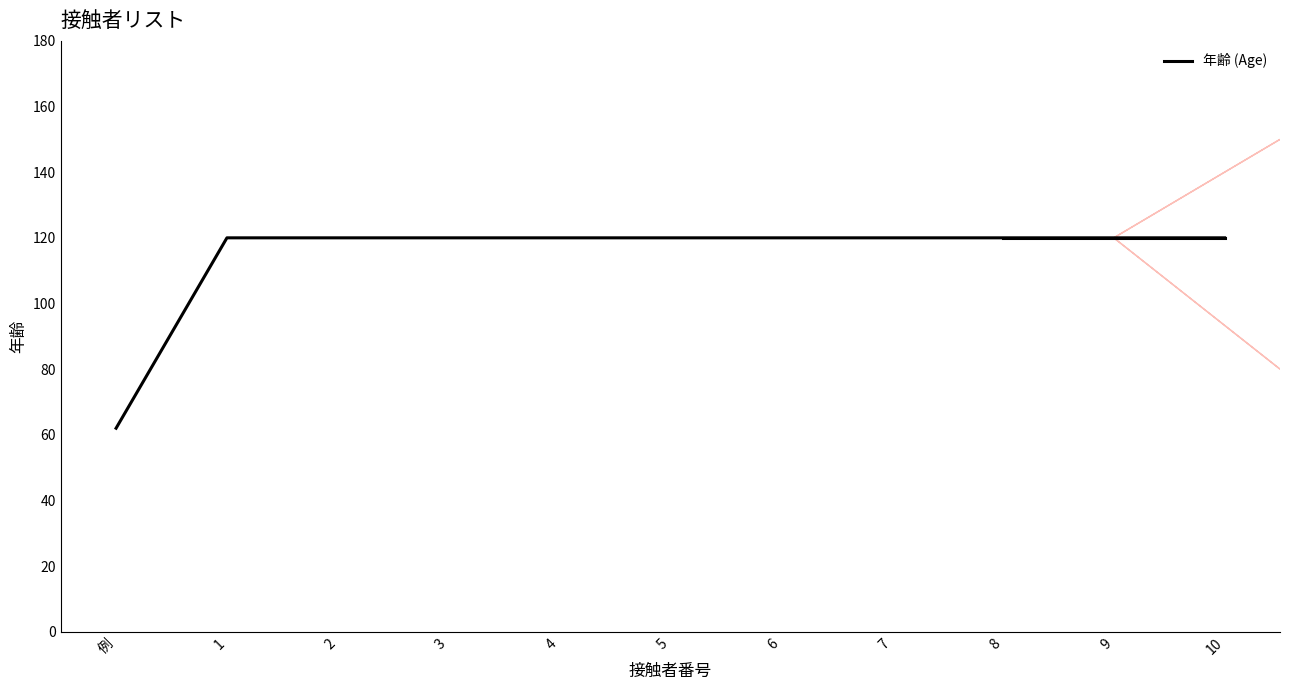

What position from the left is 4?

5